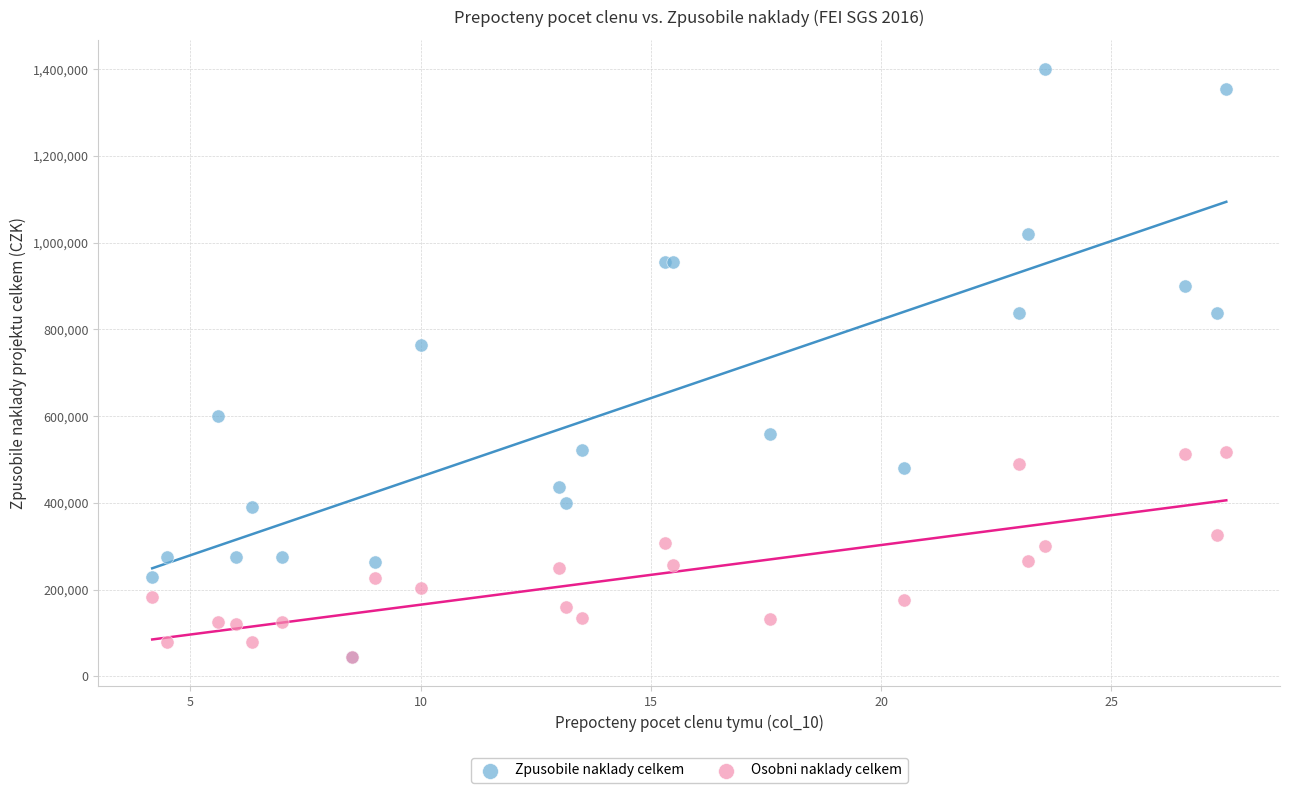

What are all the series names shown in the legend?

Zpusobile naklady celkem, Osobni naklady celkem